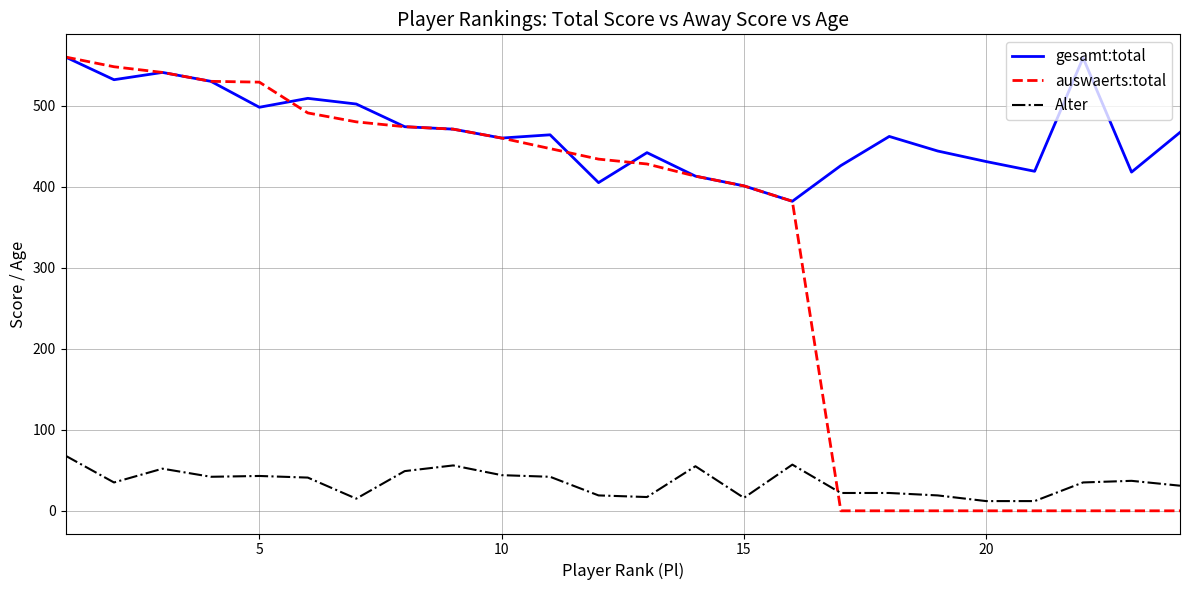

At how many categories does at least one series exceed 183?

24